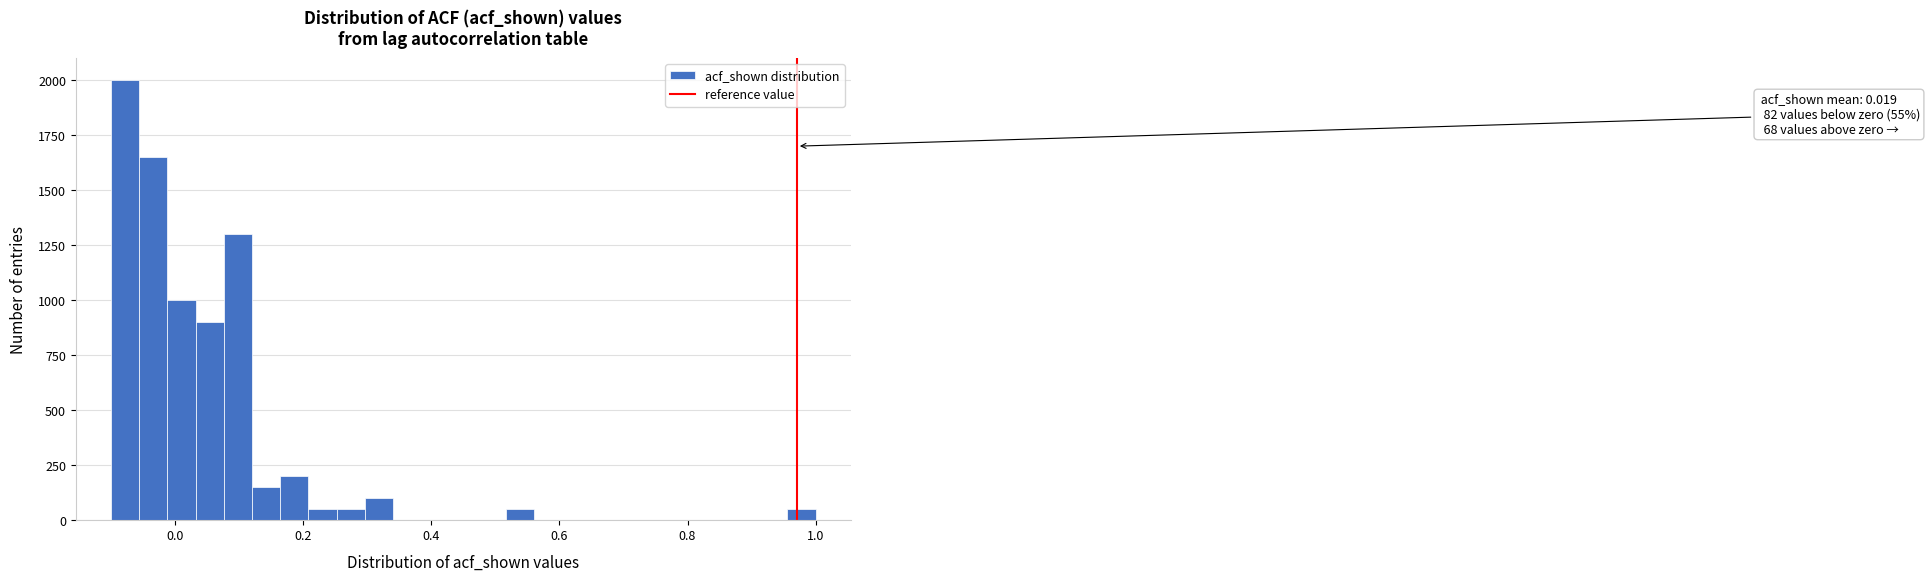

Read against the x-axis, roughly where is the centre of the tallest bar?

-0.08